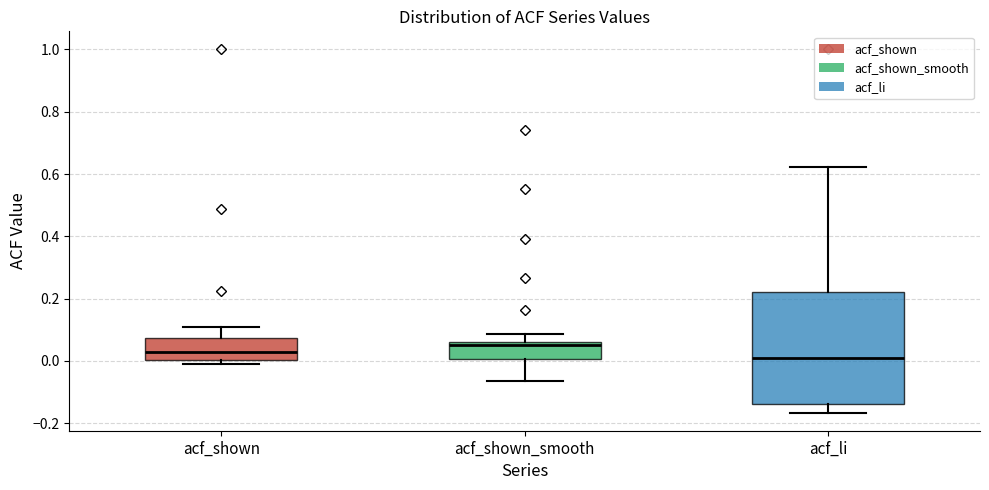

Reading left to right, transcribe this box plot: for each box, give where its median line is, the range the box spans, and where its two whiskers end, as read against the y-axis. The values are not printed on the chart, so give them approximately, as read against the axis.

acf_shown: median 0.02, box 0.00 to 0.08, whiskers 0.00 (just below the box's lower edge) to 0.10
acf_shown_smooth: median 0.04, box 0.00 to 0.06, whiskers -0.06 to 0.08
acf_li: median 0.00, box -0.14 to 0.22, whiskers -0.16 to 0.62